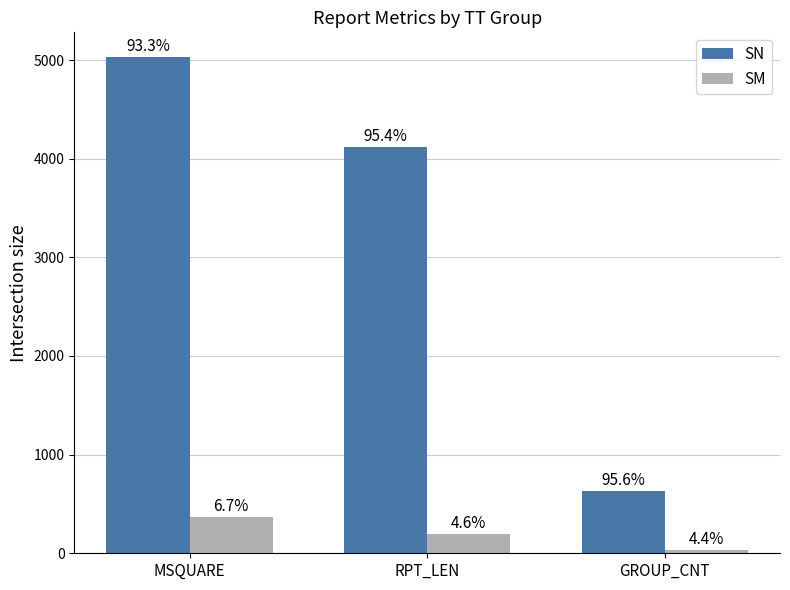

What is the average value of the SM series?

197